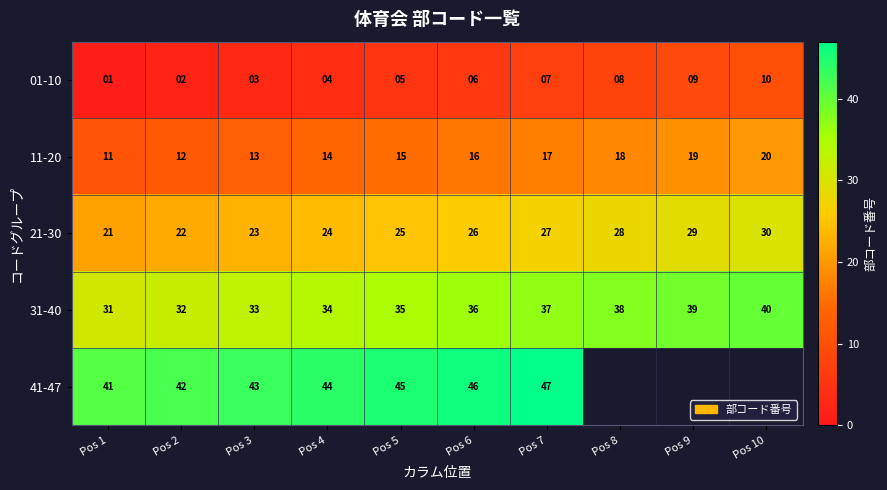

Where is 31-40 nearest to the value 35?

Pos 5